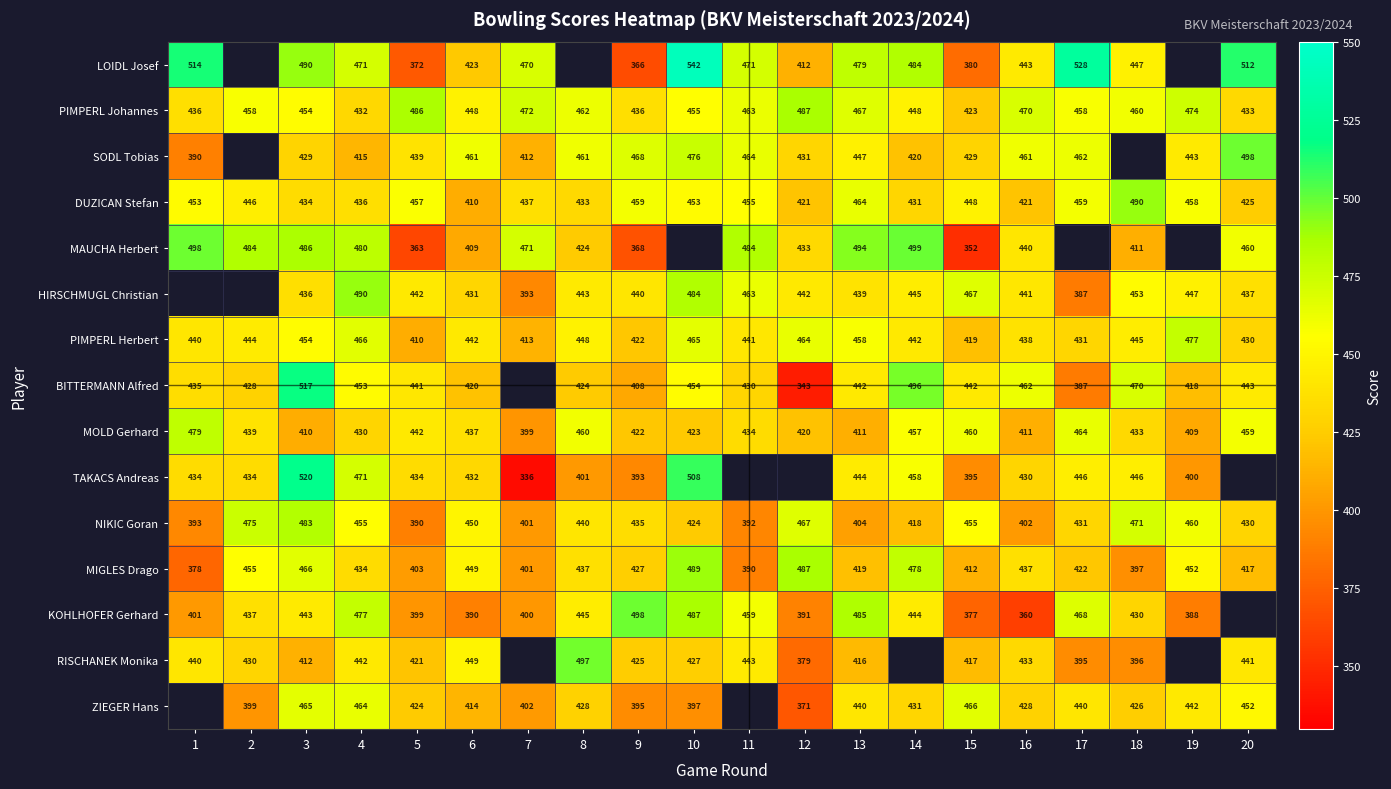

What is the total value across all series at 15?

6342